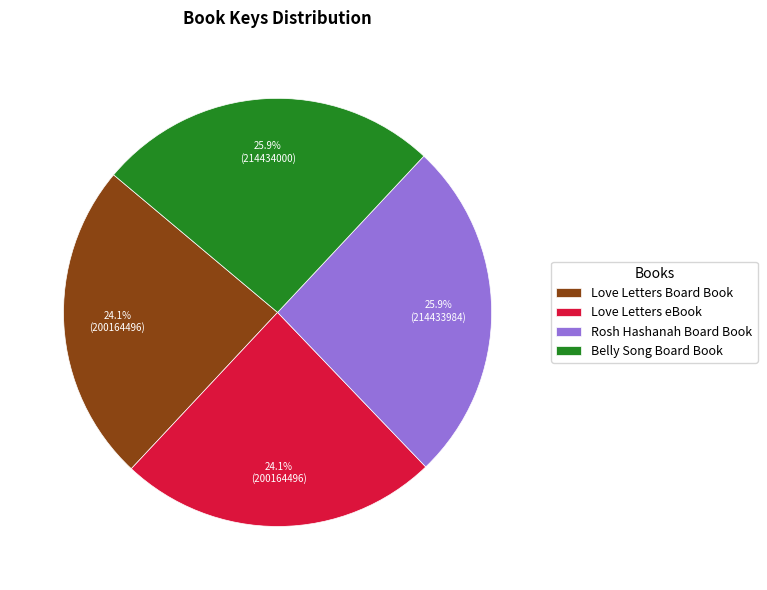

Does Rosh Hashanah Board Book account for over 50% of the chart?

No